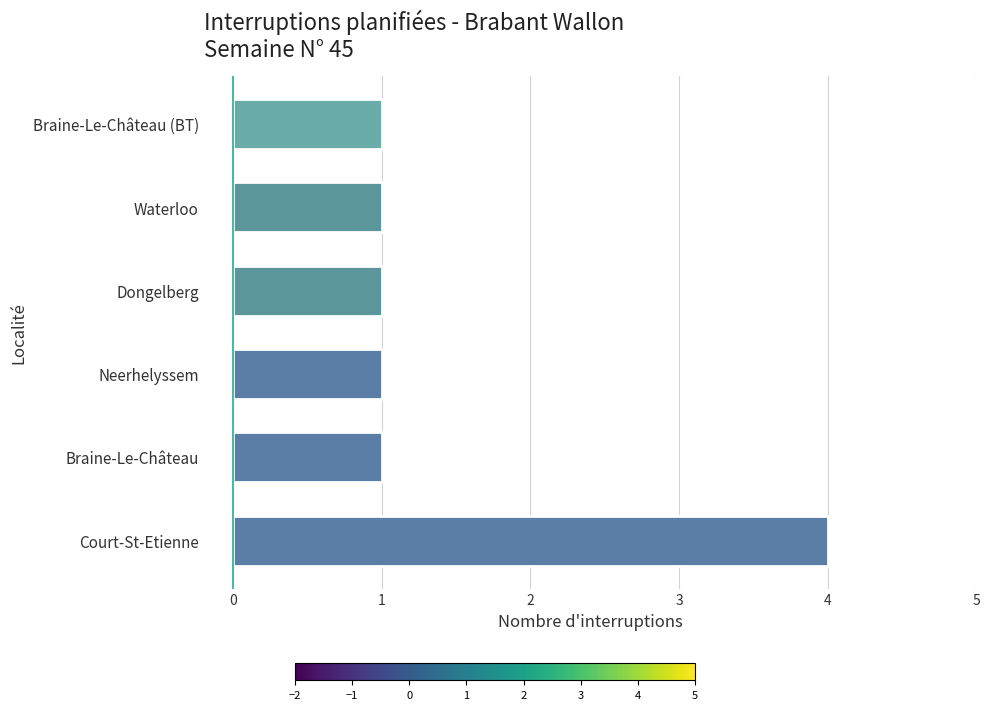

What is the difference between the maximum and second lowest values?

3